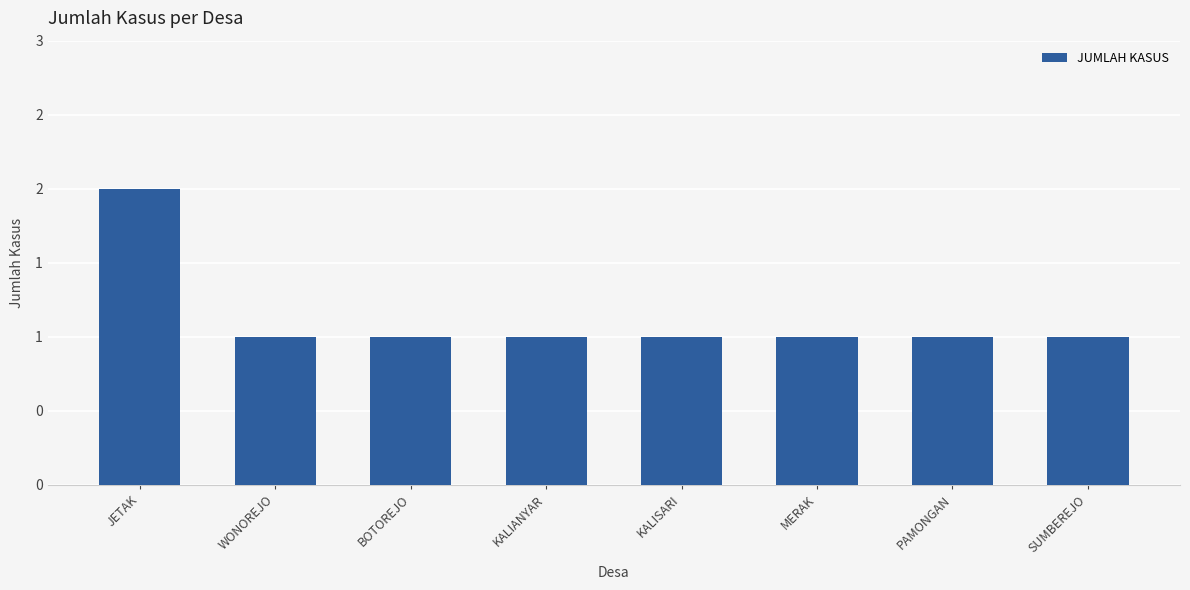

Are the bars horizontal?

No